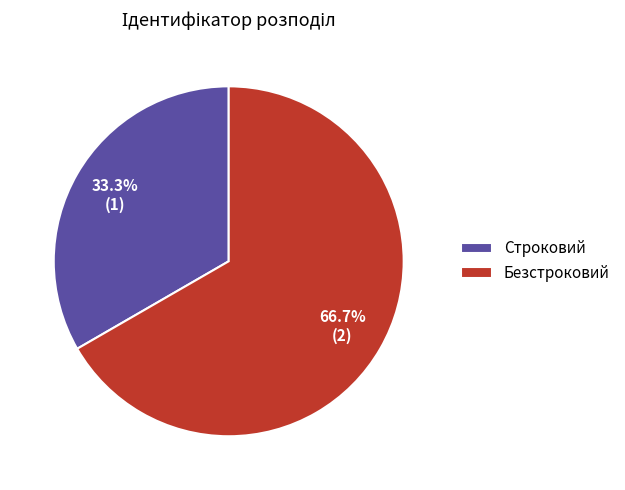

To the nearest percent, what is the combined percentage of Безстроковий and Строковий?

100%